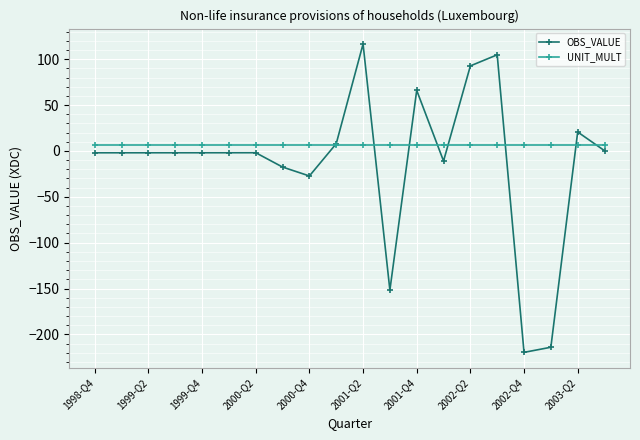

Rank the series by their average value, from lowest to highest.

OBS_VALUE, UNIT_MULT